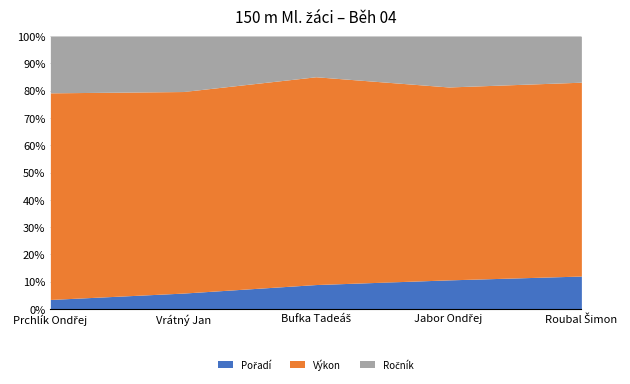

In Ročník, how many points are higher than both neighbors (excluding endpoints)?

1